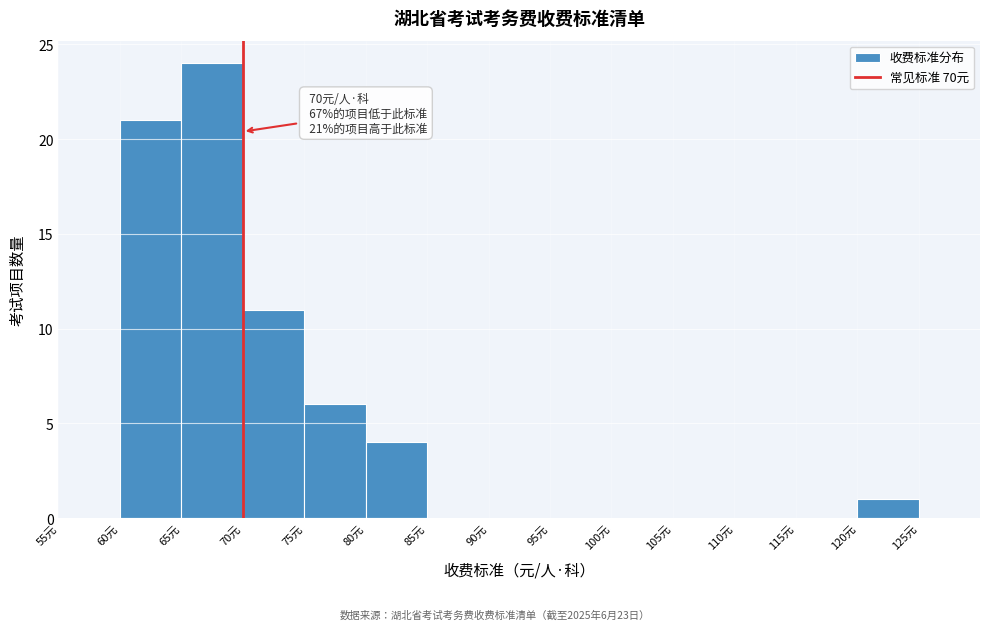

Over which range of the x-axis is the bar tallest?

65 to 70